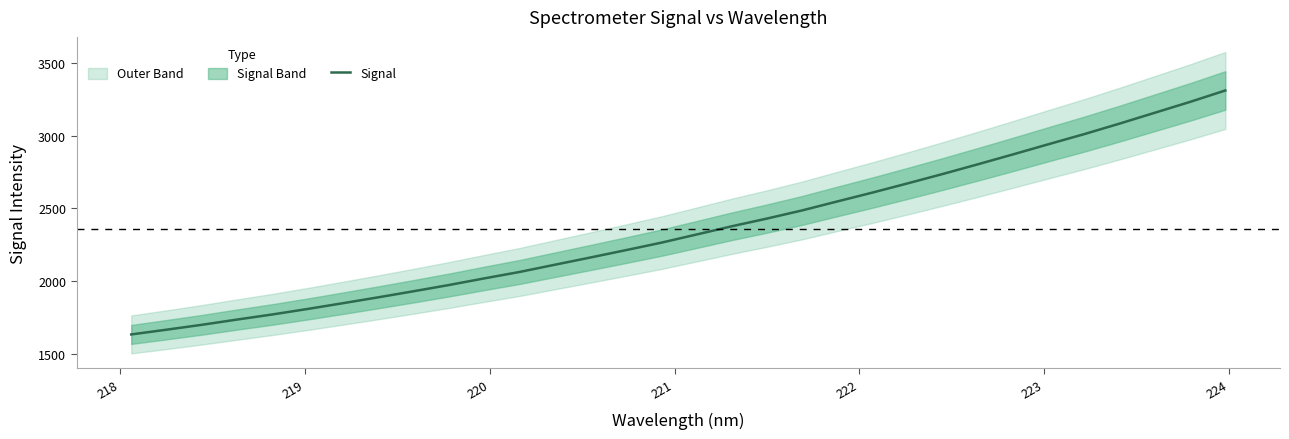

What is the minimum value for Signal?

1632.3